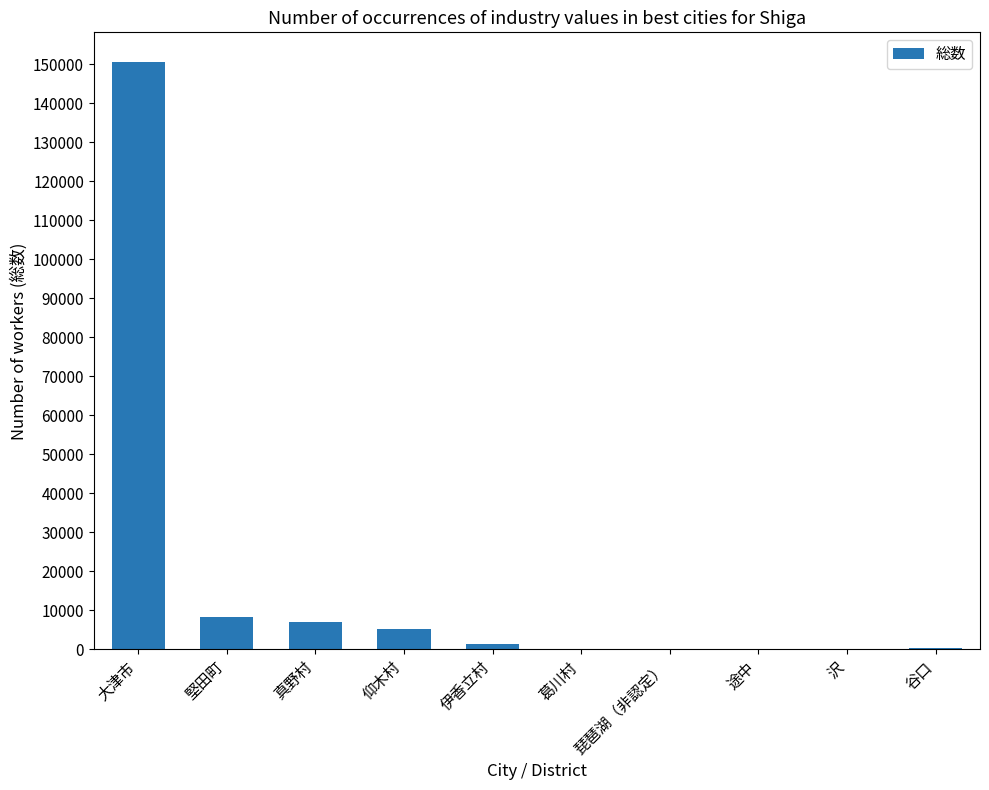

What is the difference between the values at 大津市 and 真野村?

143688